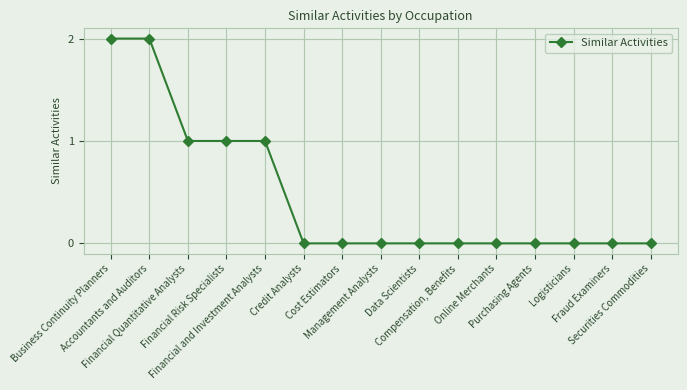

How many categories are shown in the chart?

15